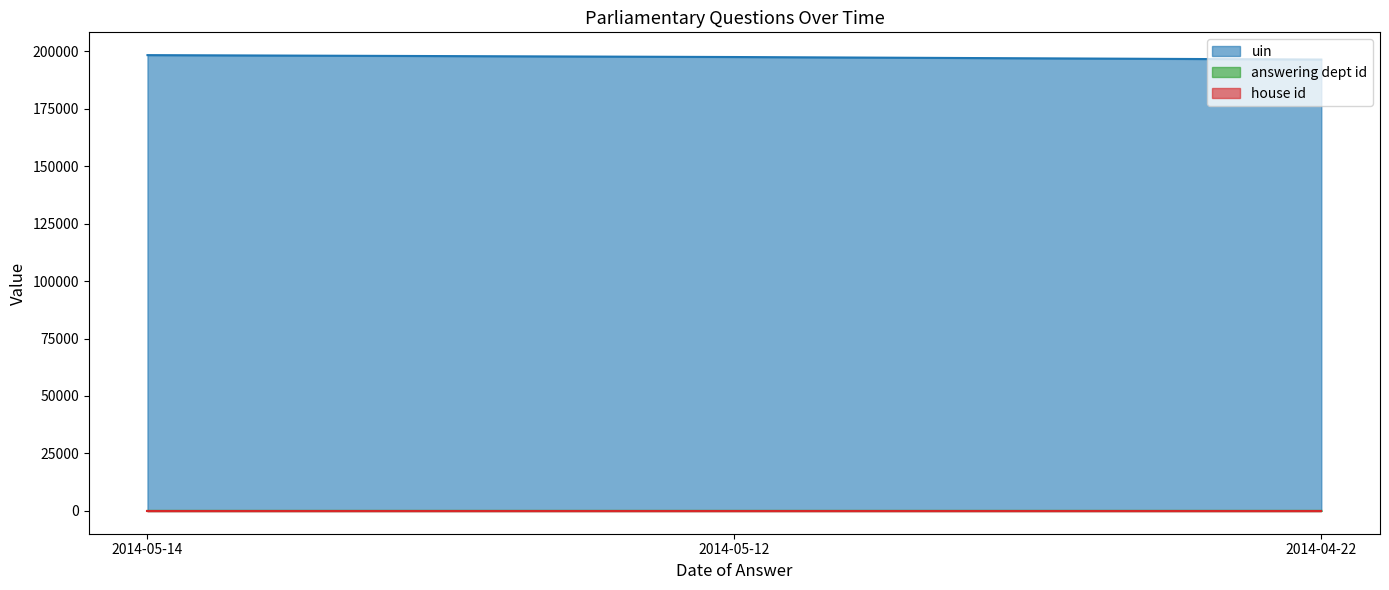

How many lines are shown in the chart?

3